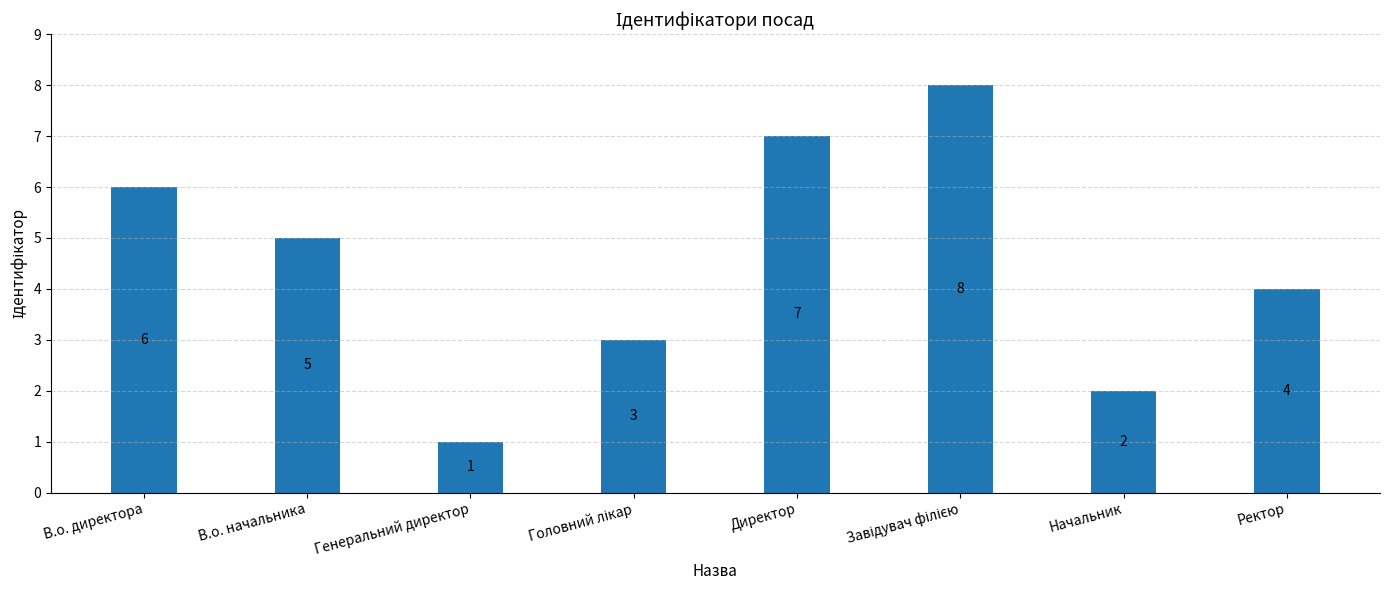

What is the ratio of the value at Ректор to the value at В.о. директора?

0.7